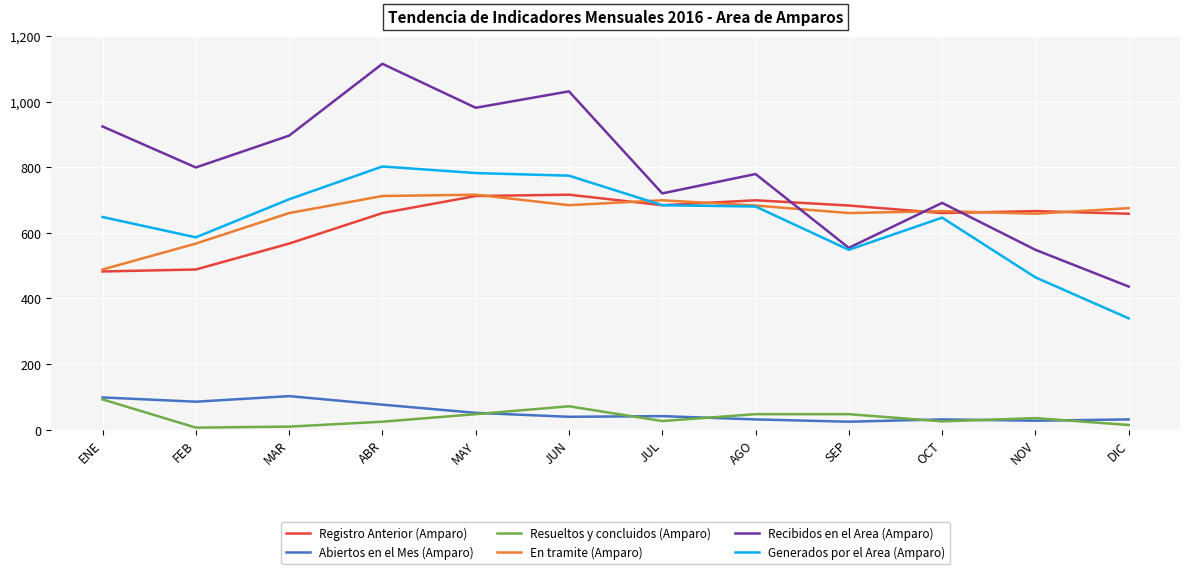

Which series changed the most between AGO and NOV?

Recibidos en el Area (Amparo)